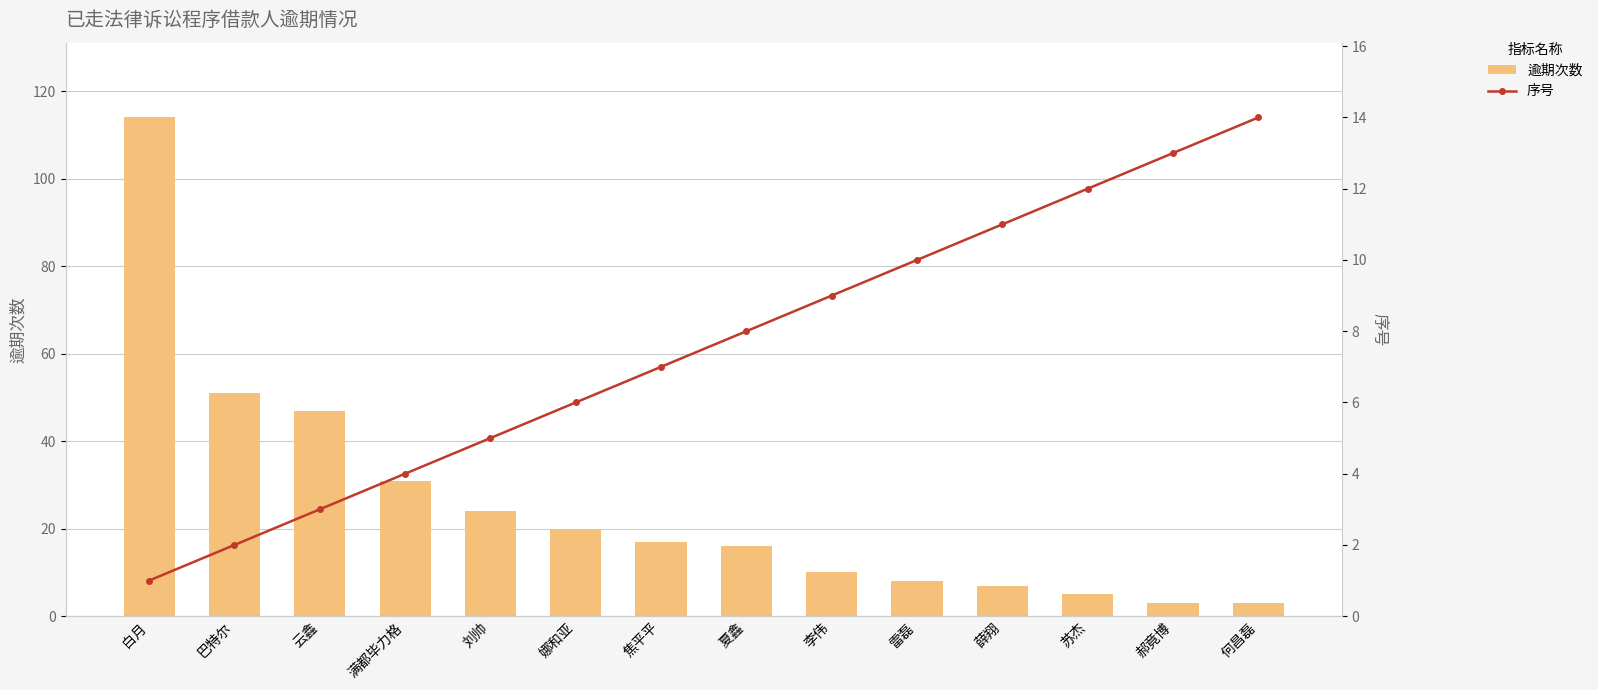

Which category has the highest value in the 逾期次数 series?

白月